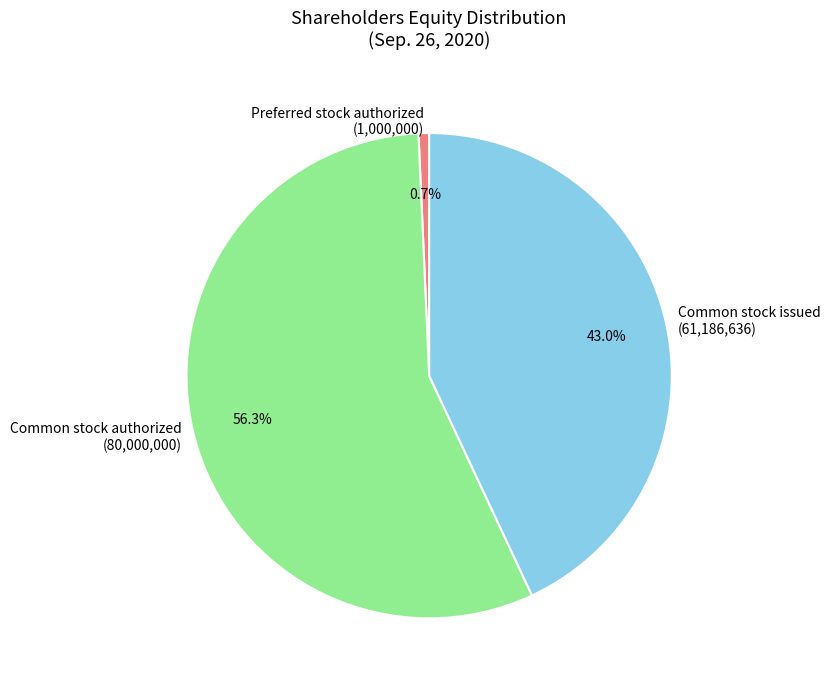

Which has a higher value, Preferred stock authorized (1,000,000) or Common stock issued (61,186,636)?

Common stock issued (61,186,636)